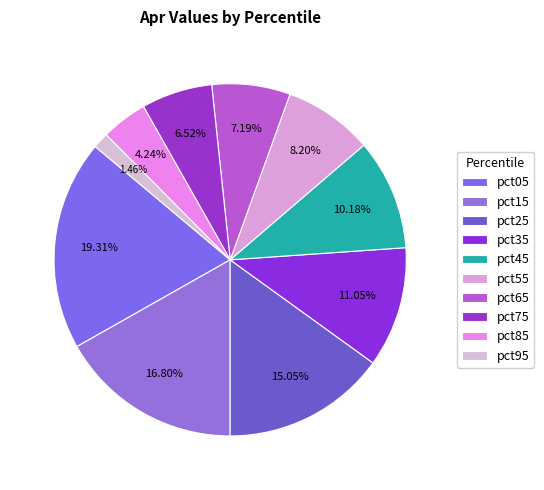

To the nearest percent, what portion does pct25 represent?

15%